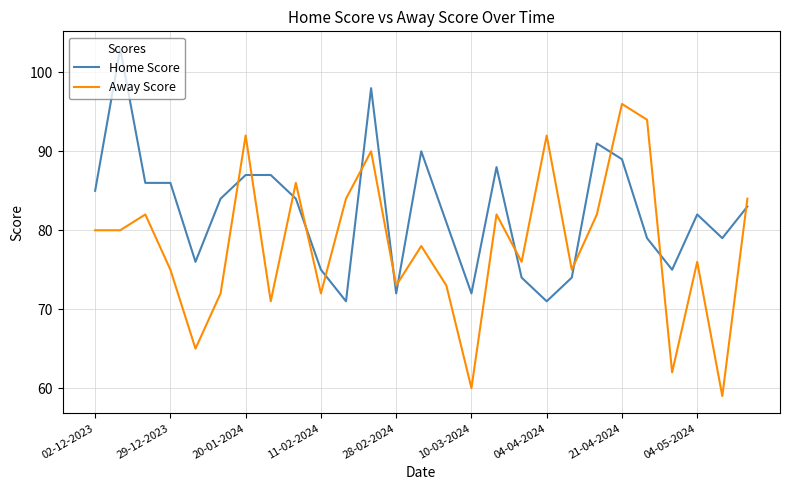

Which series has the largest range (max minus min)?

Away Score